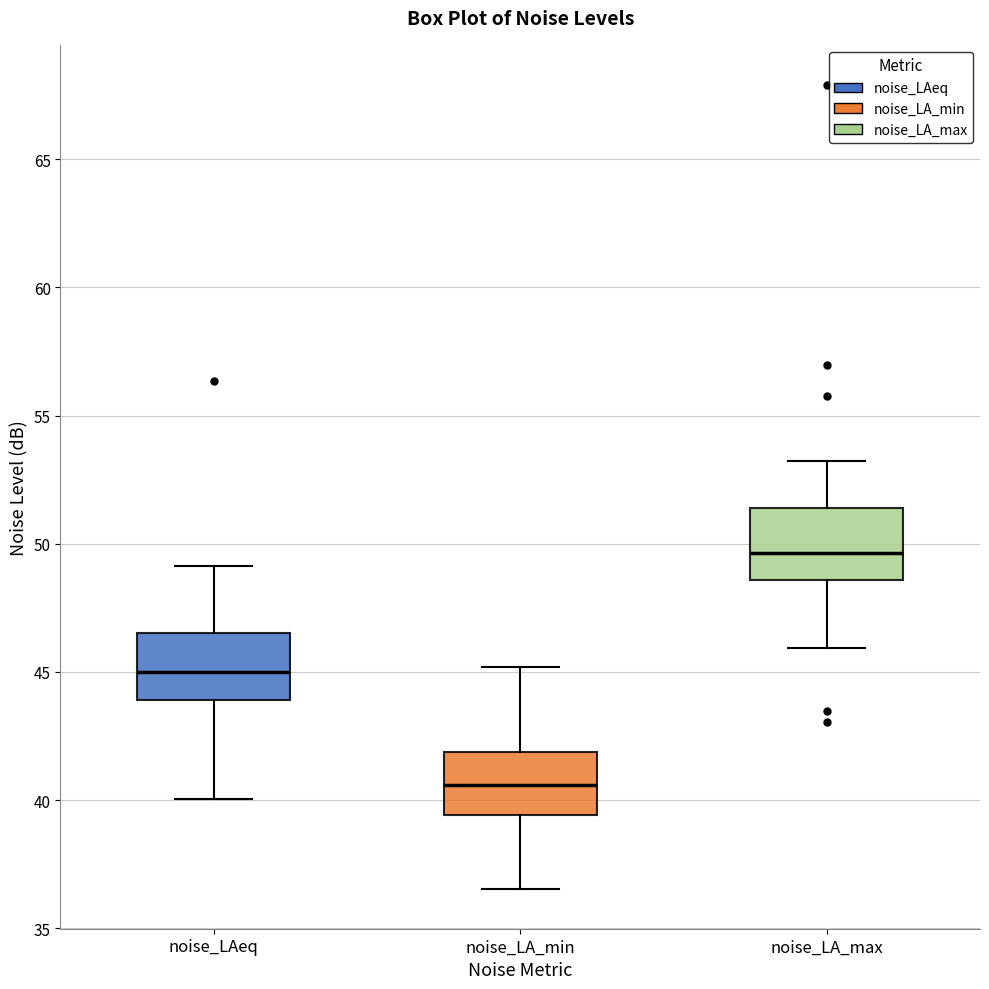

Where does the median line of the box for noise_LAeq sit on the y-axis? The values are not printed on the chart, so give them approximately, as read against the axis.

45.0